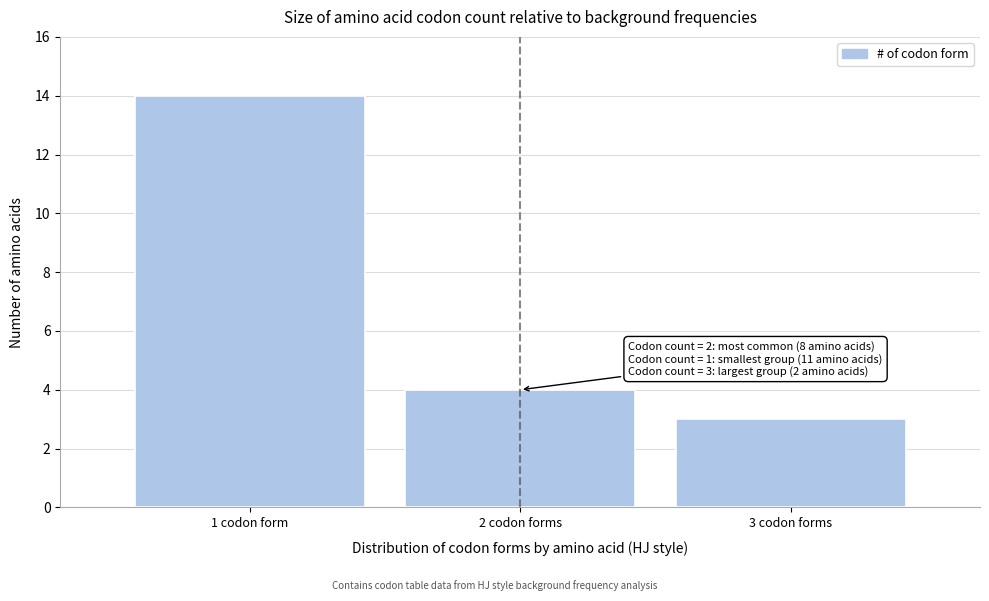

Reading right to left, what are all the values shown in this chart?

3	4	14